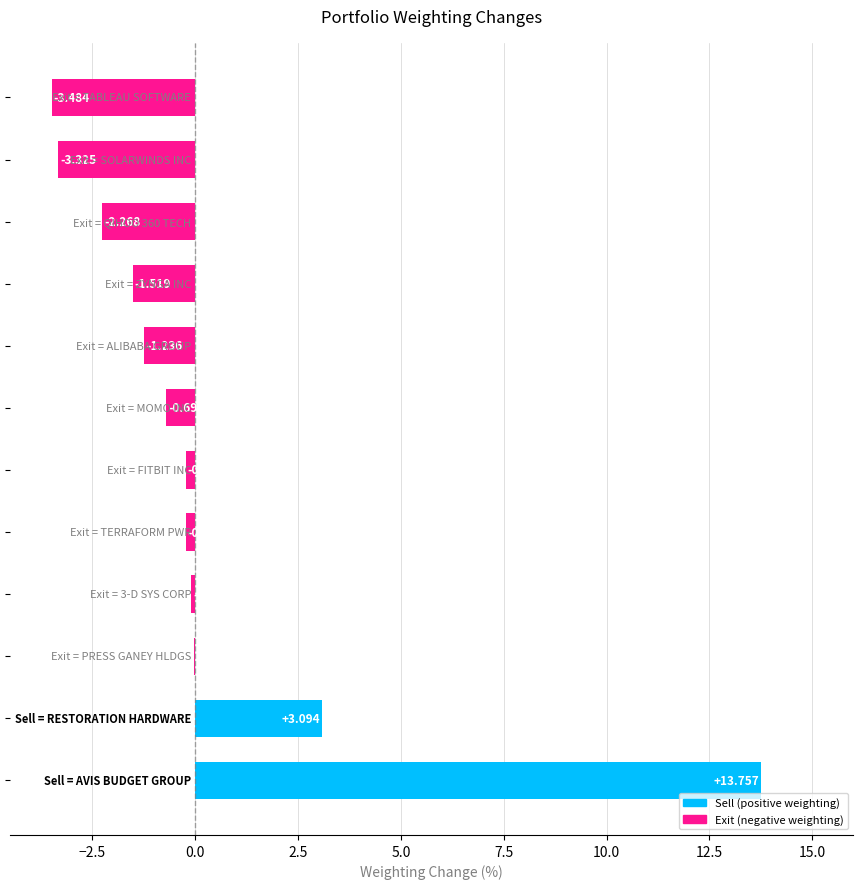

How many positive values are there?

2